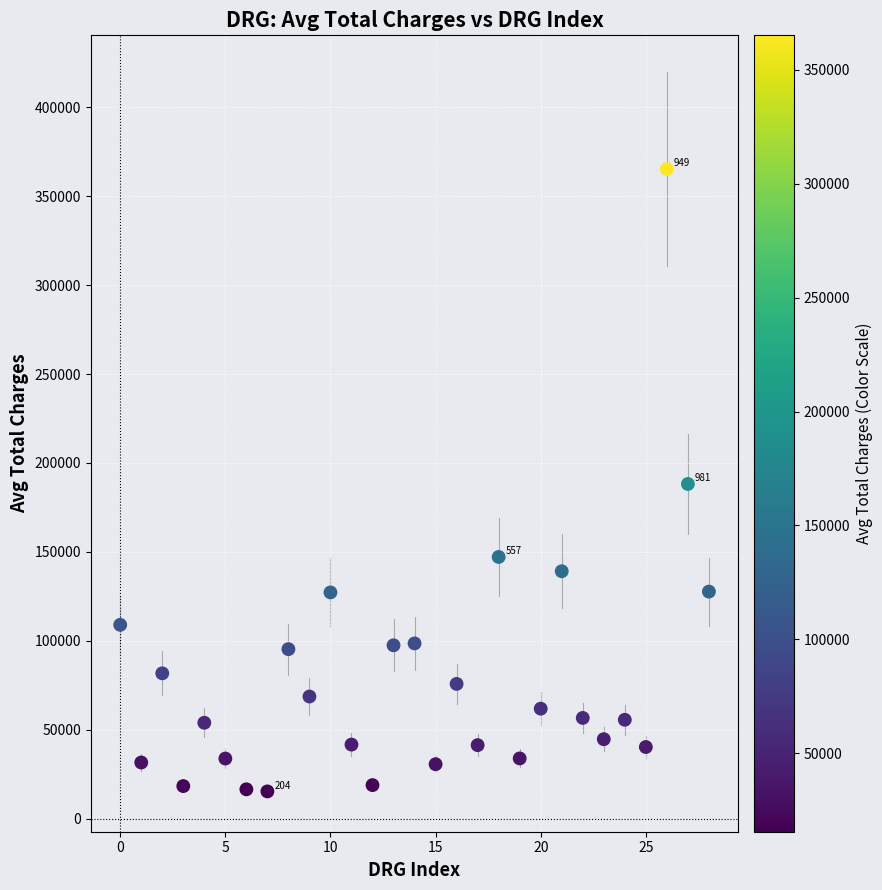

What is the range of Y values (max minus min)?

349767.7